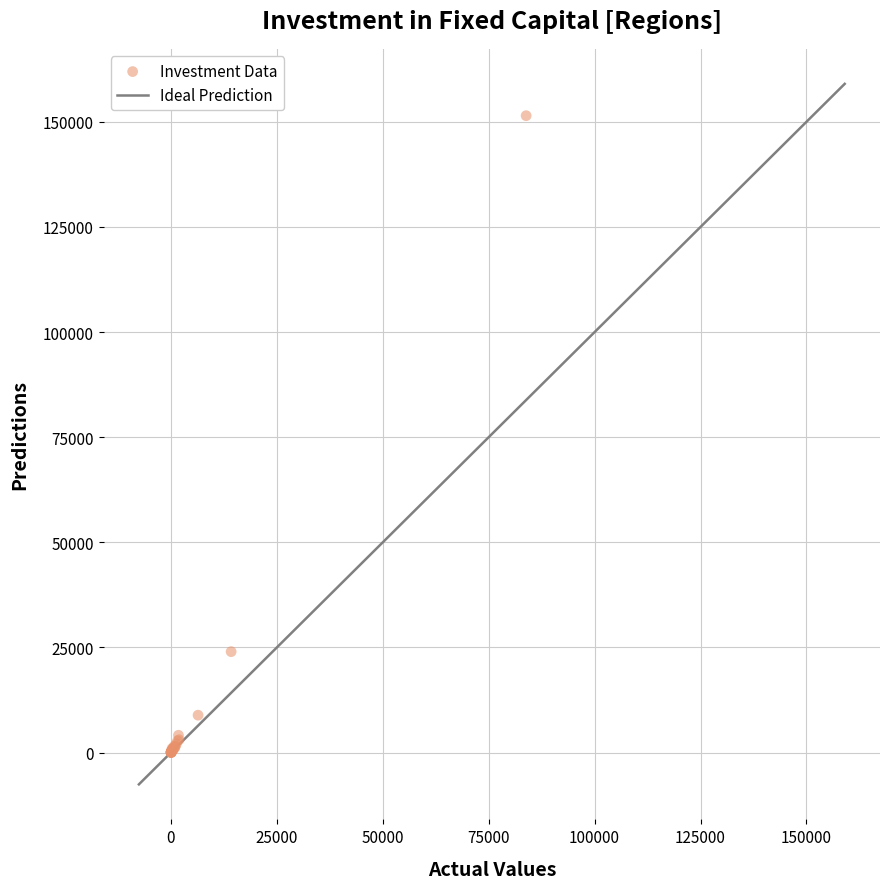

What Y value in the scatter plot is closest to 75736?

23990.6